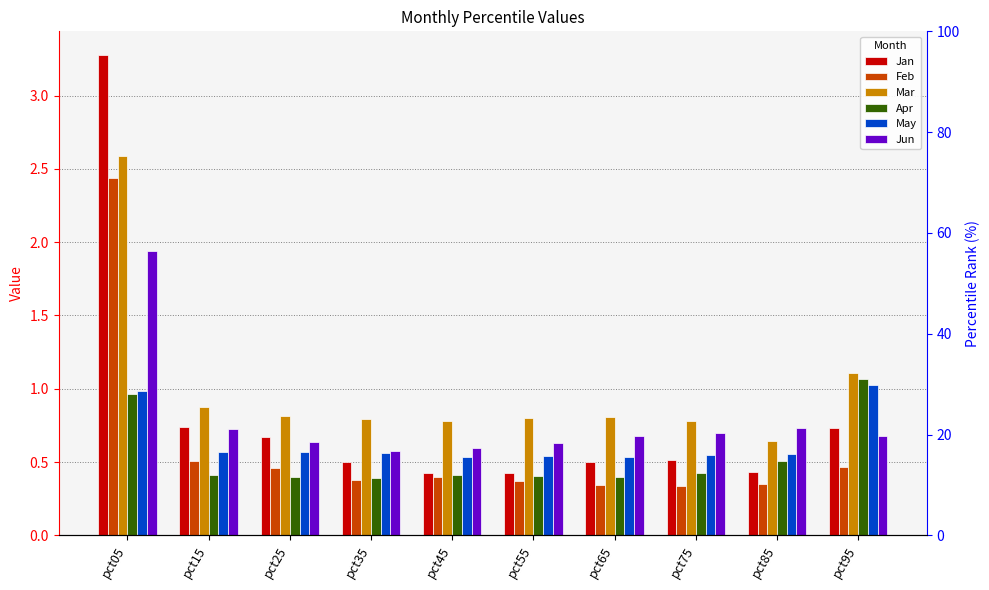

Rank the categories by Jan value from lowest to highest.

pct55, pct45, pct85, pct65, pct35, pct75, pct25, pct95, pct15, pct05